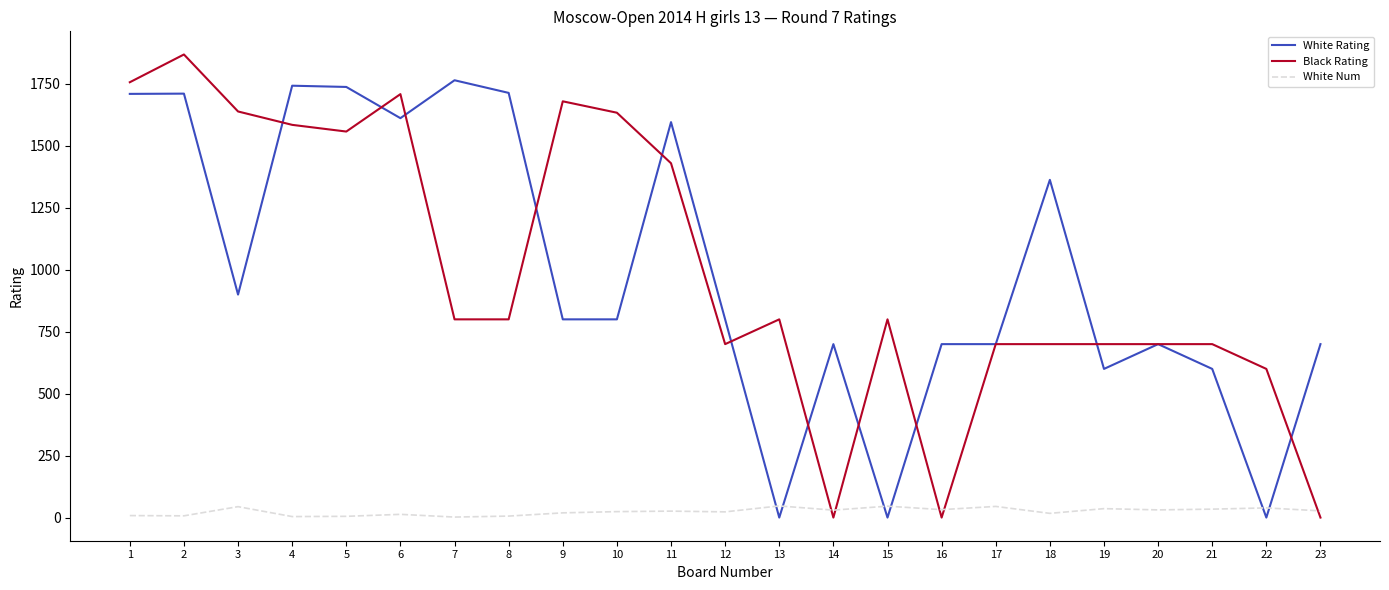

Where is the first local maximum for White Num?

3